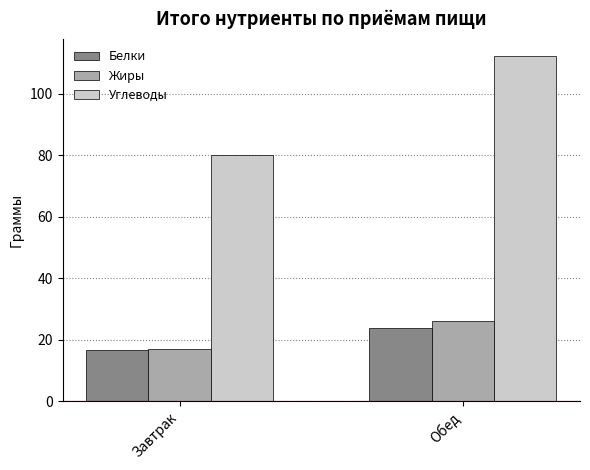

At which label does Жиры first exceed 25?

Обед